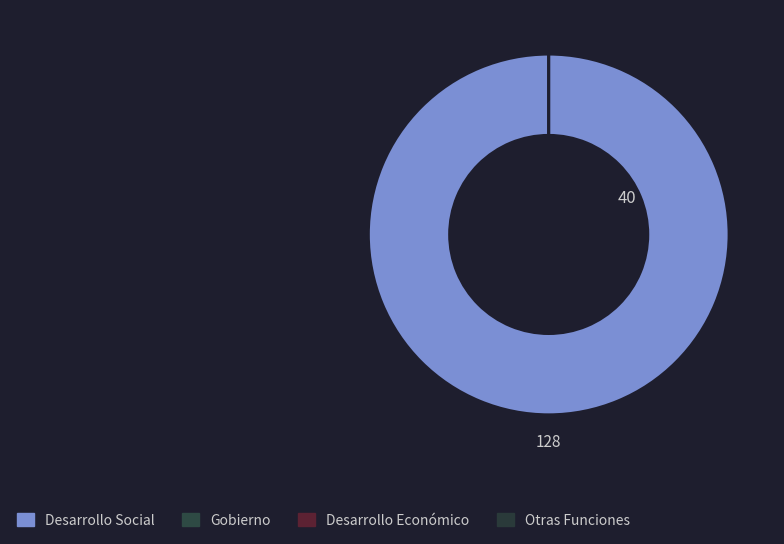

Rank the categories by value from highest to lowest.

Desarrollo Social, Gobierno, Desarrollo Económico, Otras Funciones